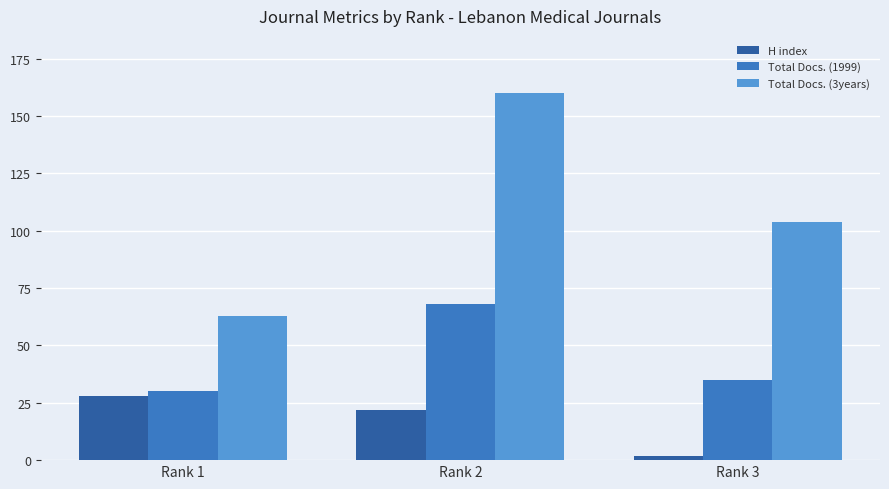

At which category is the sum across all series the highest?

Rank 2